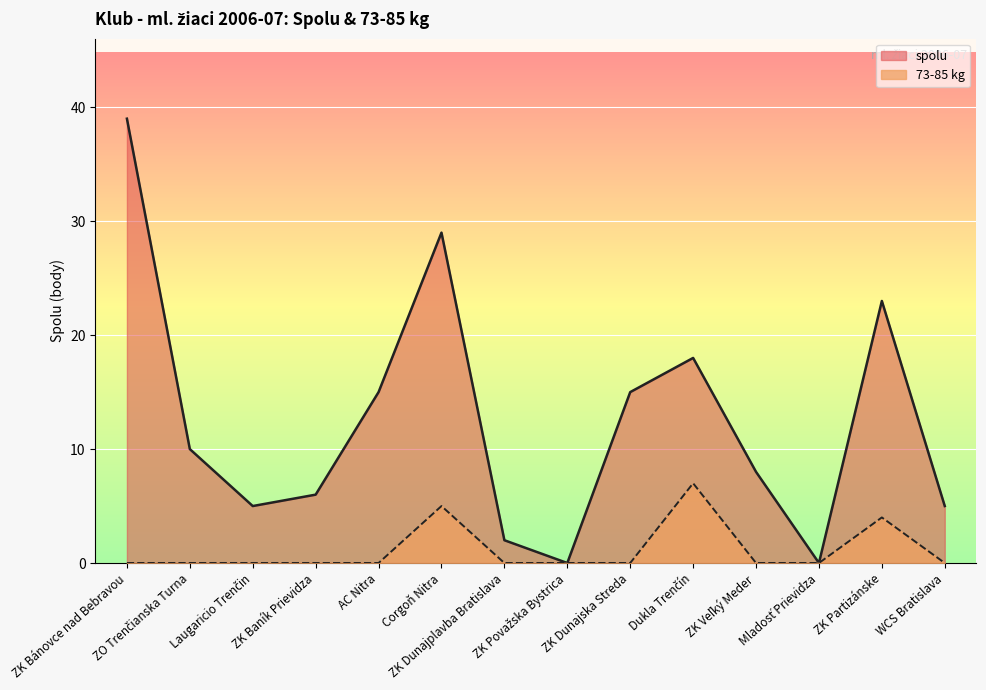

Which series has the largest total across all categories?

spolu